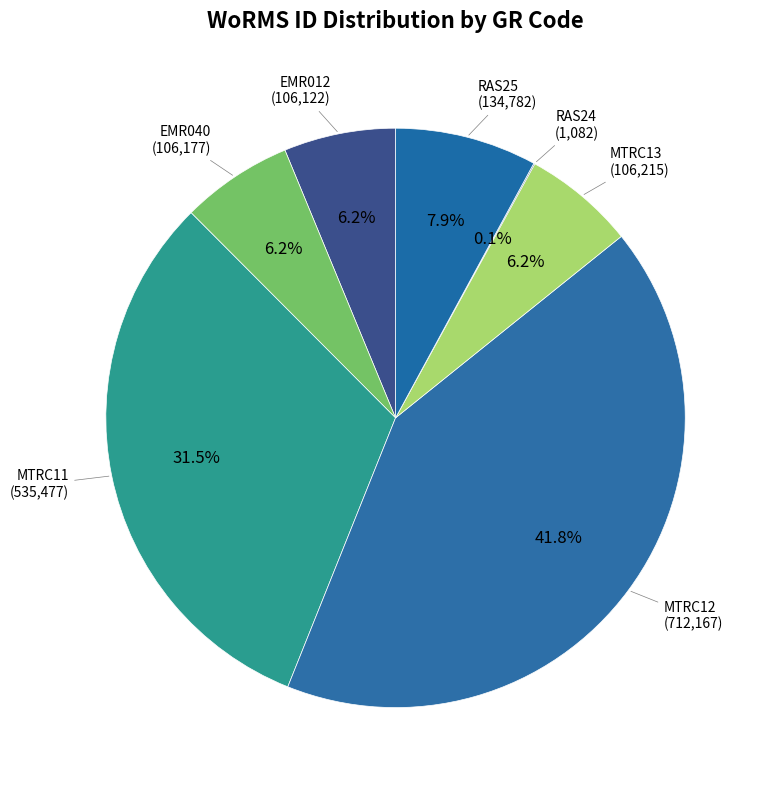

Does MTRC13 account for over 50% of the chart?

No